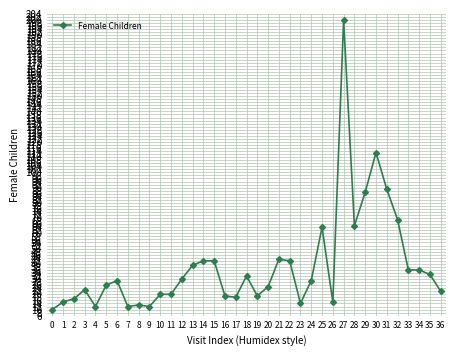

True or false: the data shows 200 at 27.

True